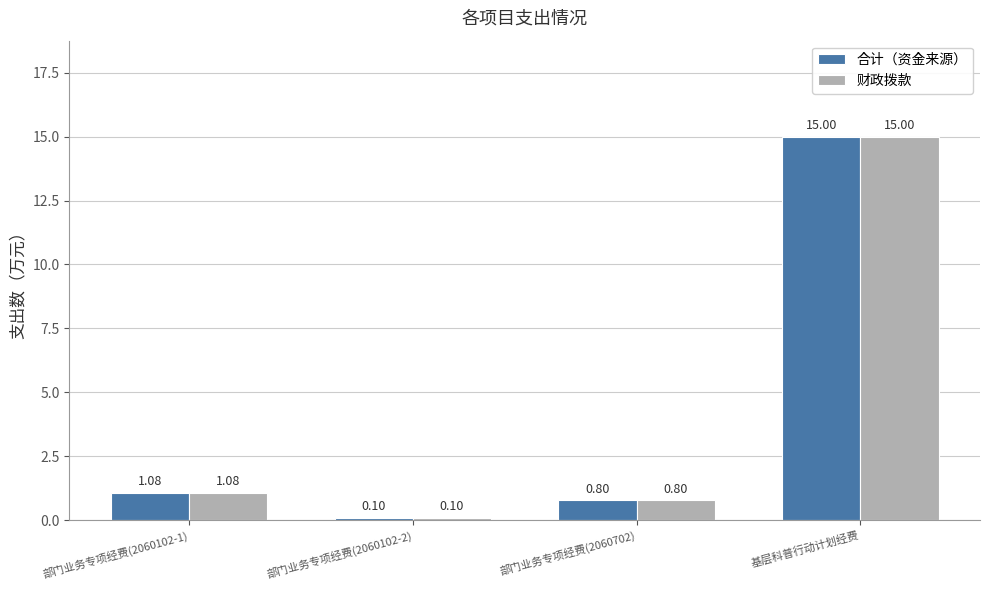

True or false: 财政拨款 has a value of 0.1 at 部门业务专项经费(2060102-2).

True